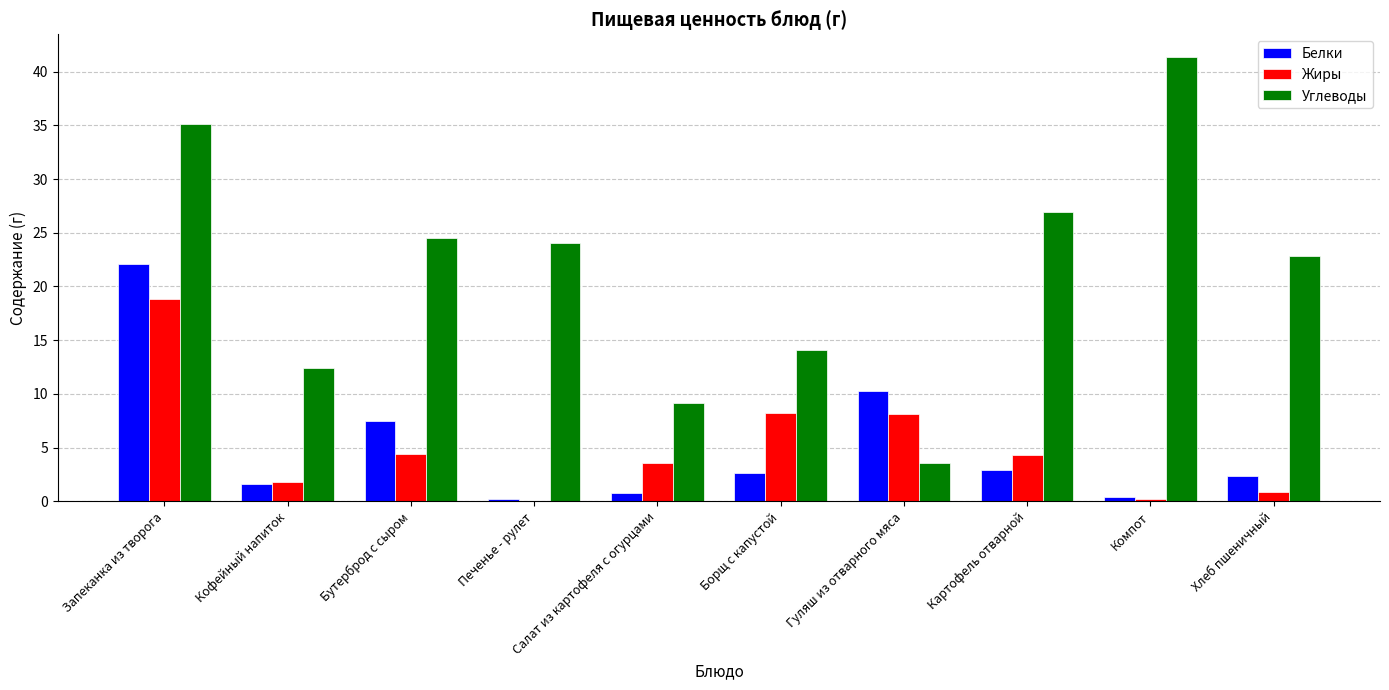

What value does the Жиры series have at Кофейный напиток?

1.8